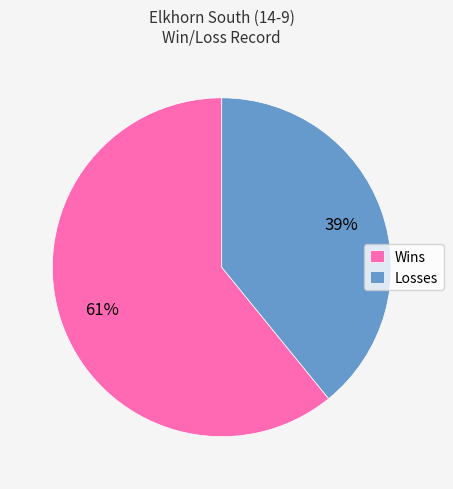

Is there a majority slice in this chart?

Yes